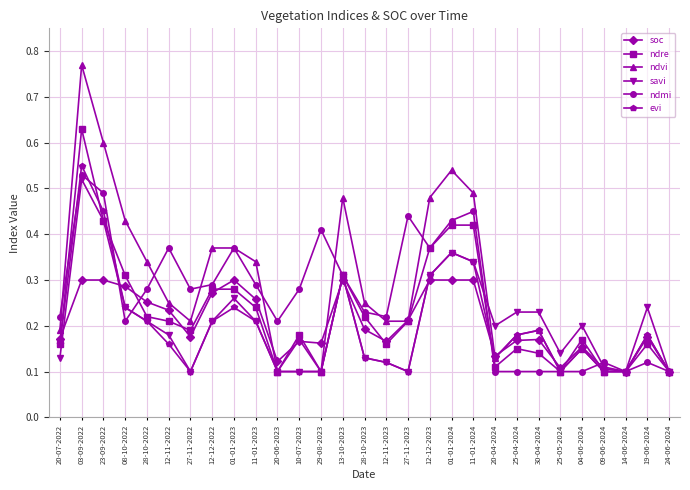

How many lines are shown in the chart?

6